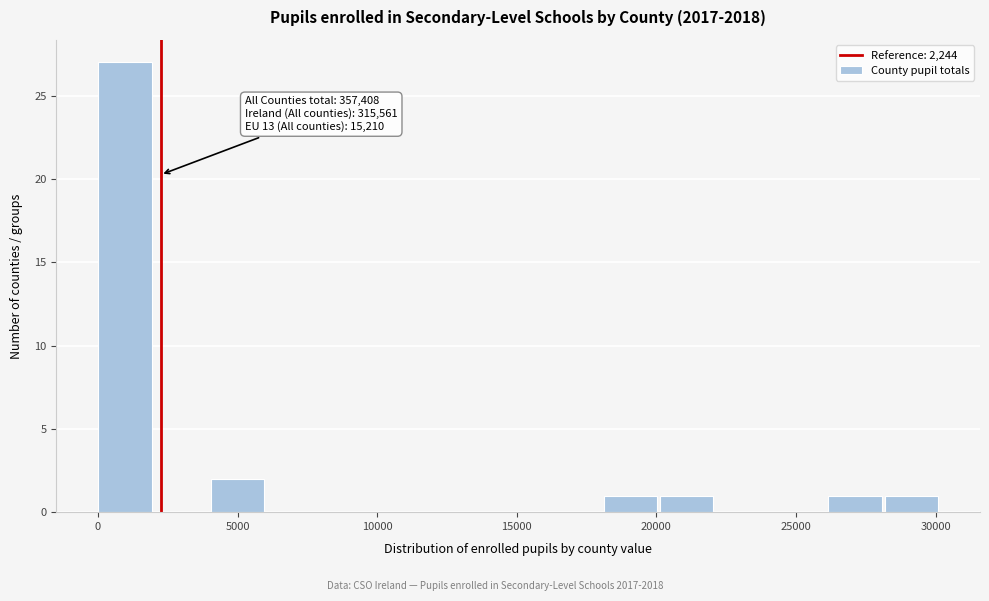

Over which range of the x-axis is the bar tallest?

0 to 2000